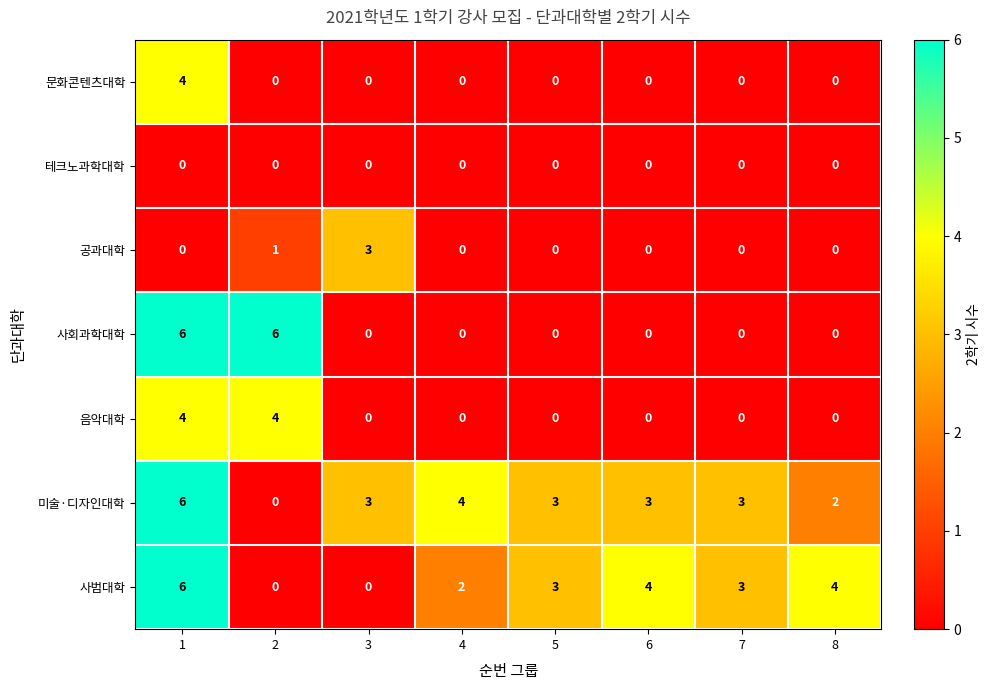

How many positive values does the 공과대학 series have?

2